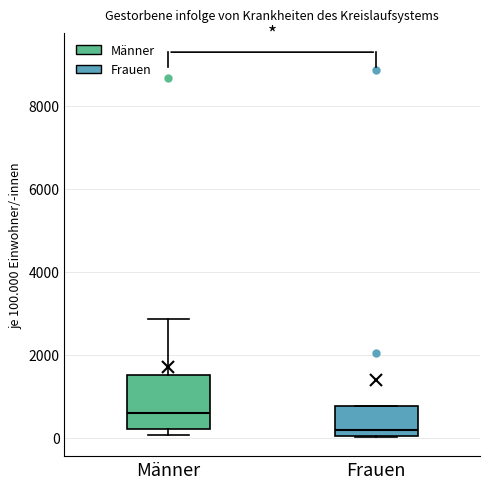

Reading left to right, transcribe this box plot: for each box, give where its median line is, the range the box spans, and where its two whiskers end, as read against the y-axis. The values are not printed on the chart, so give them approximately, as read against the axis.

Männer: median 600, box 200 to 1600, whiskers 0 to 2800
Frauen: median 200, box 0 to 800, whiskers 0 to 800